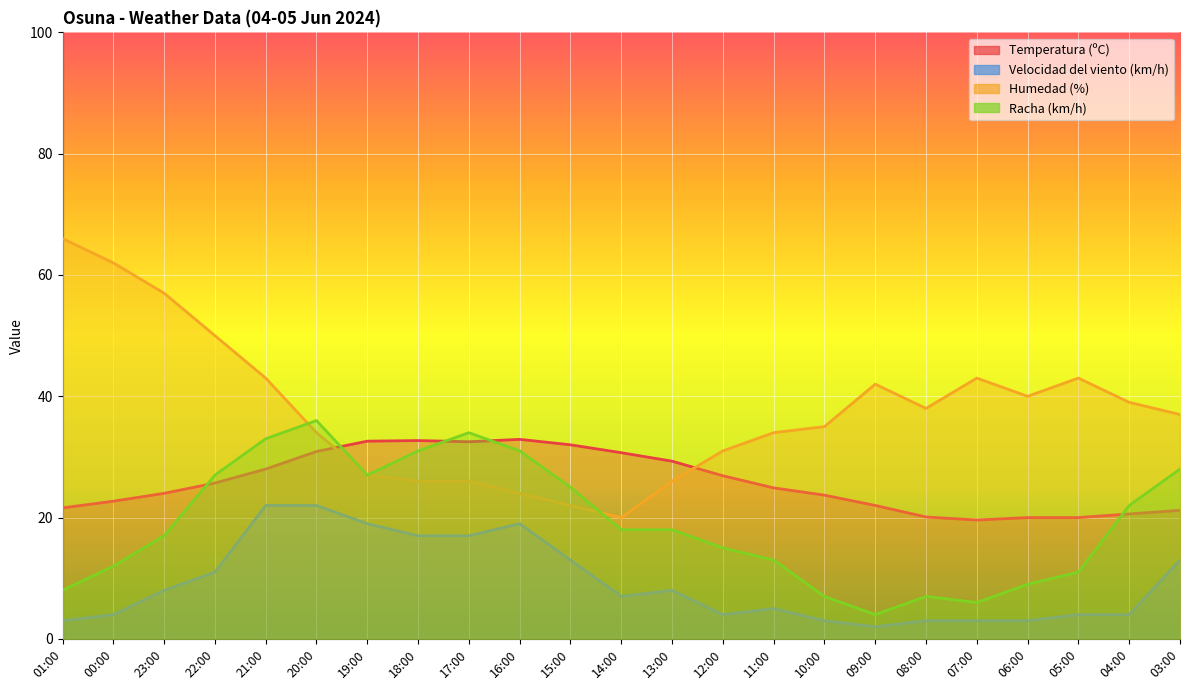

What position from the left is 00:00?

2